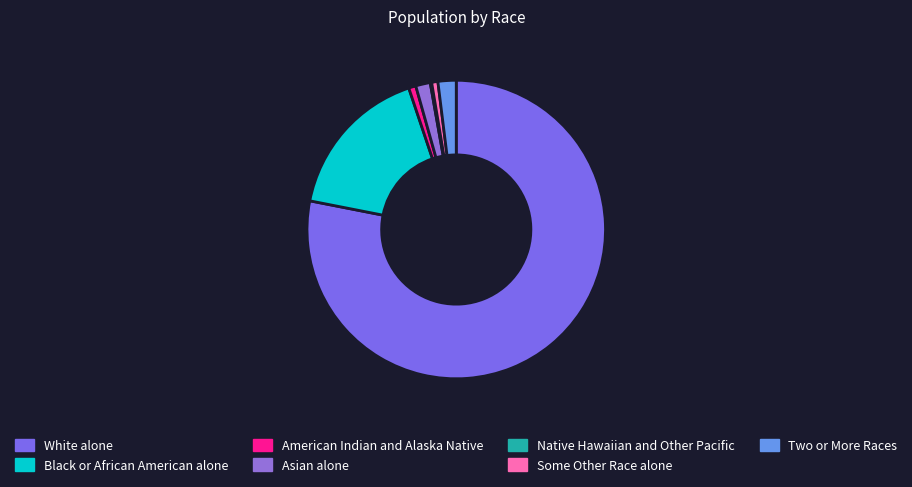

Which has a higher value, American Indian and Alaska Native or Some Other Race alone?

American Indian and Alaska Native